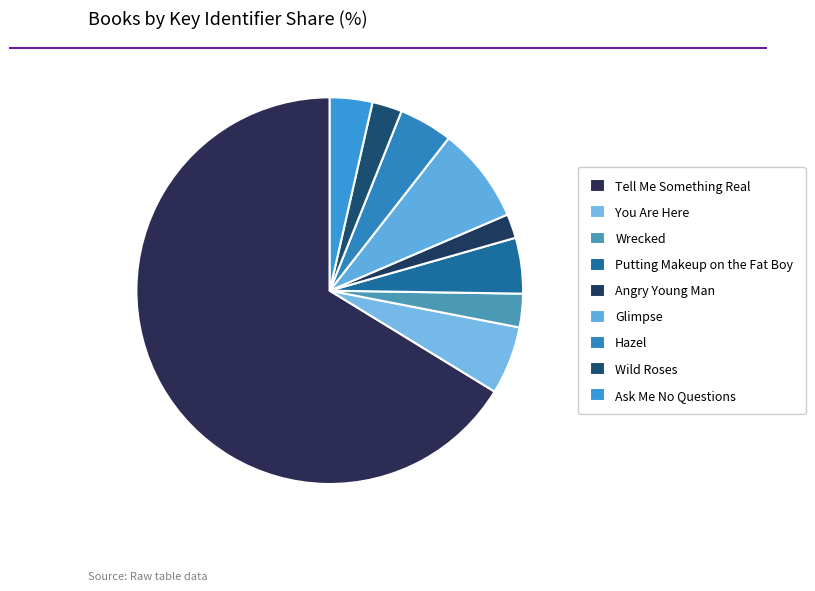

To the nearest percent, what percentage of the pie is Ask Me No Questions?

4%